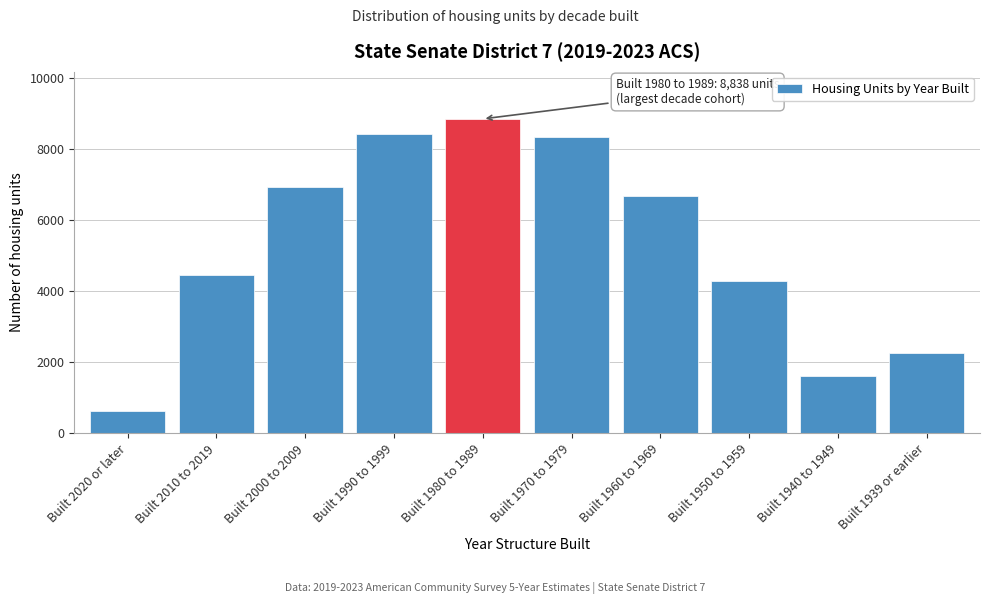

Reading right to left, what are all the values shown in this chart?

2268	1611	4295	6667	8320	8838	8425	6911	4450	642